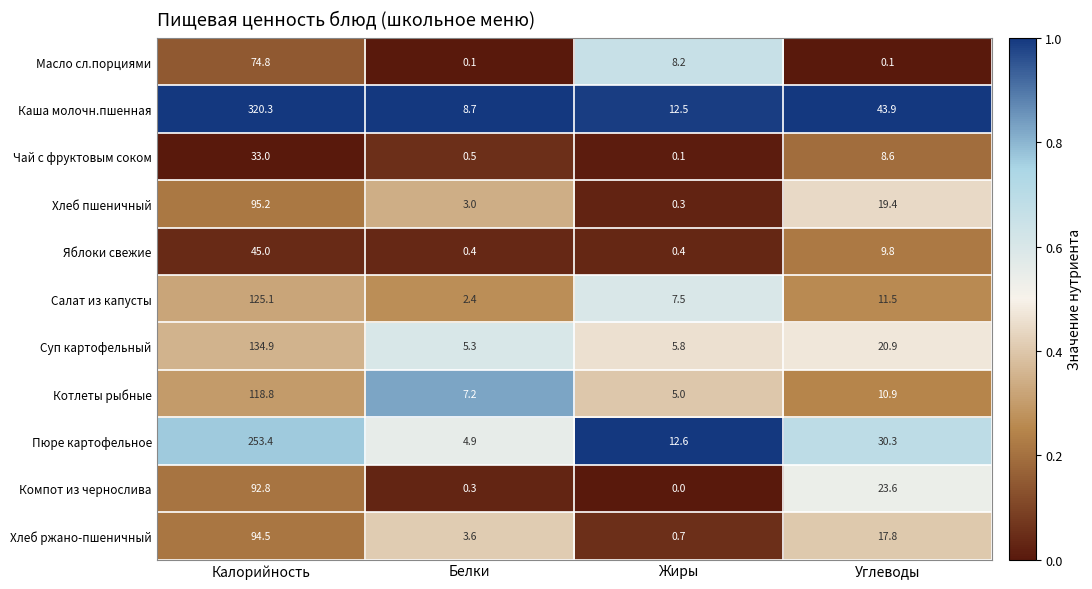

What is the approximate value of Хлеб пшеничный at Углеводы?

19.4